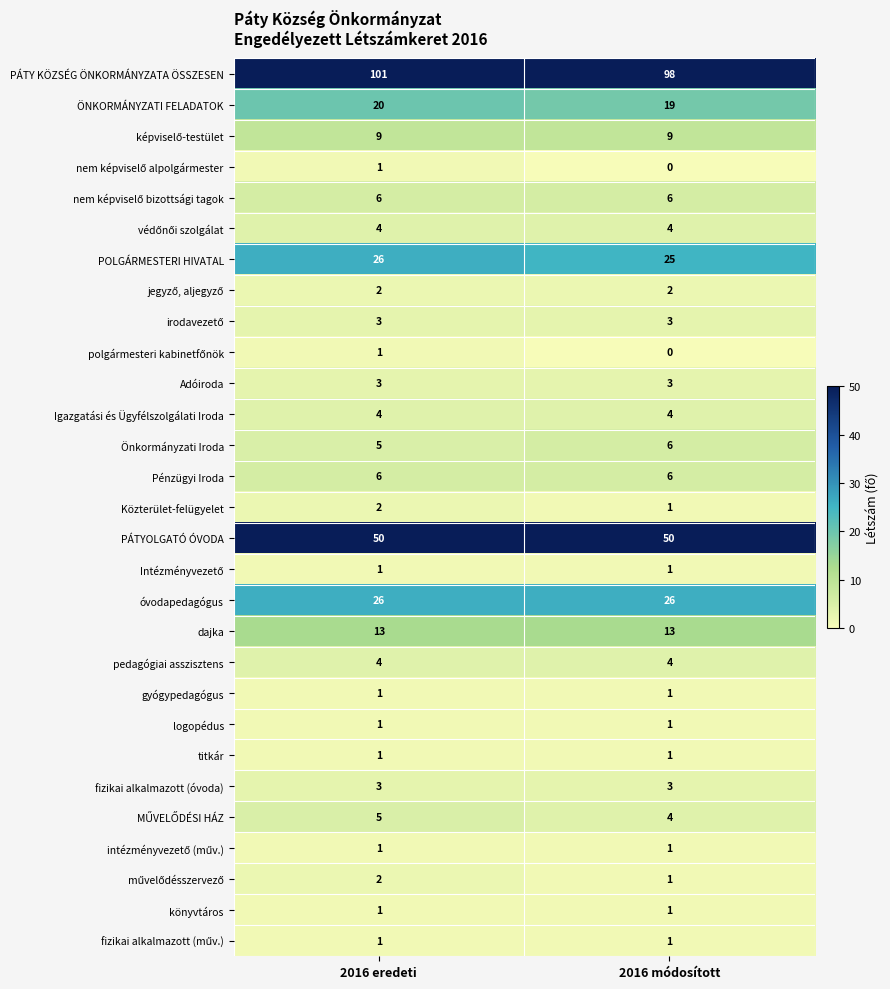

What is the sum of all Adóiroda values?

6